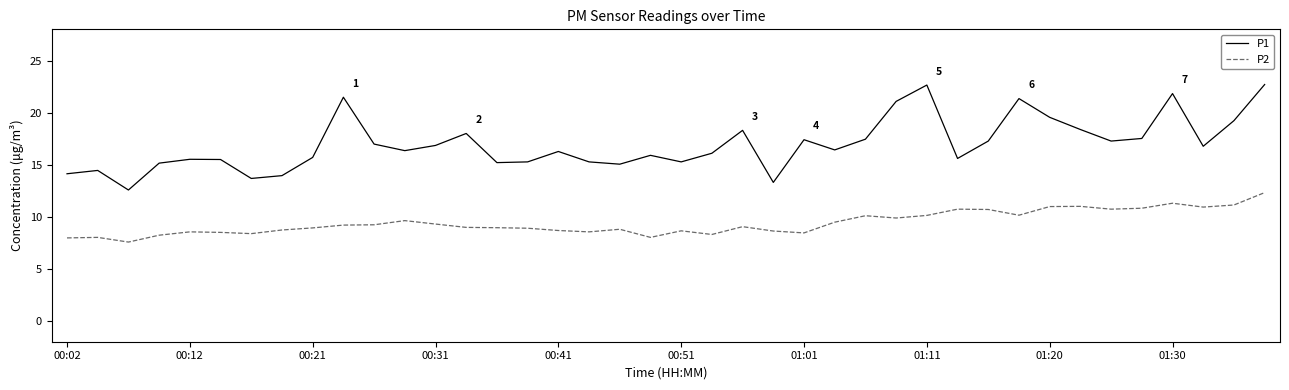

List the series in order of their peak value, highest first.

P1, P2